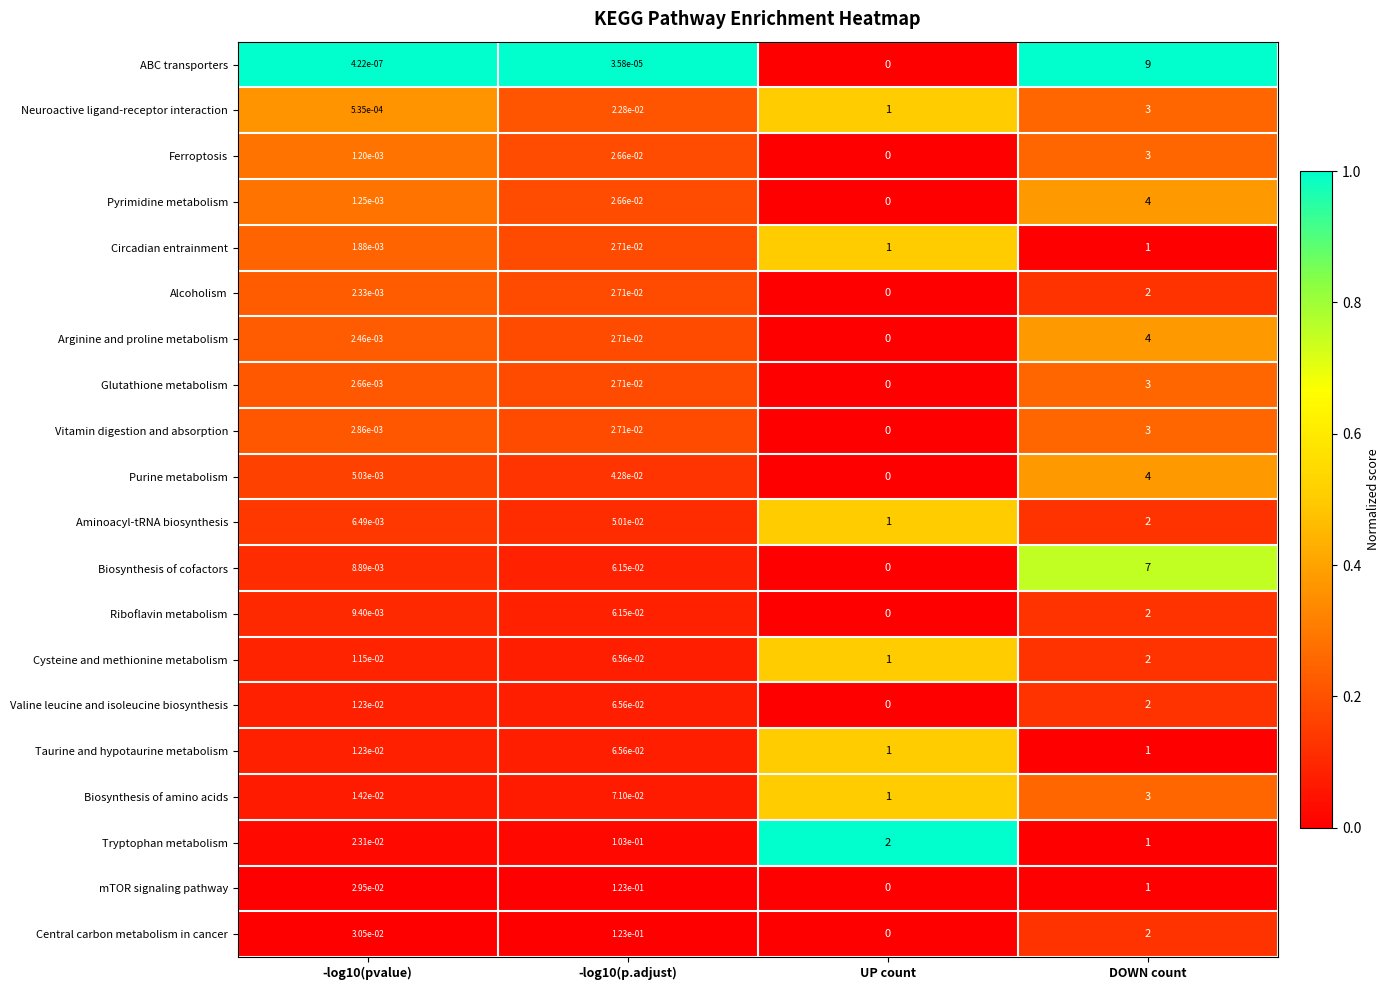

The Glutathione metabolism series shows 0.0 at UP count. True or false?

True